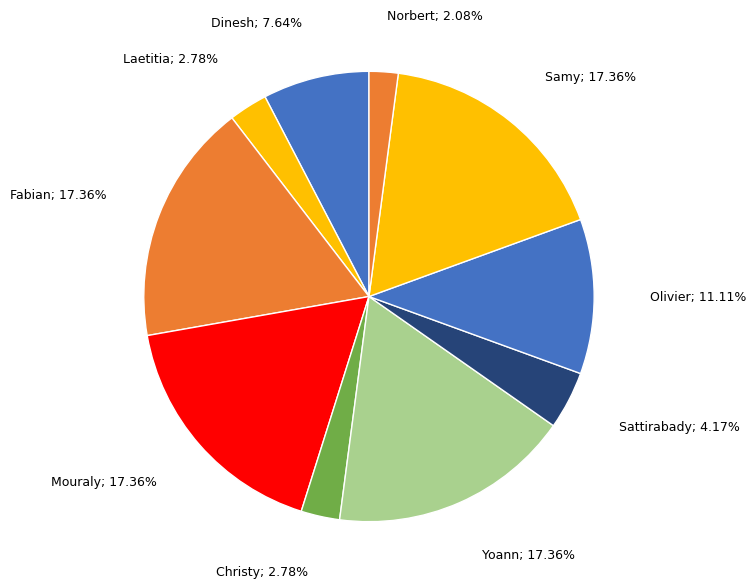

Count the number of slices in the pie.

10